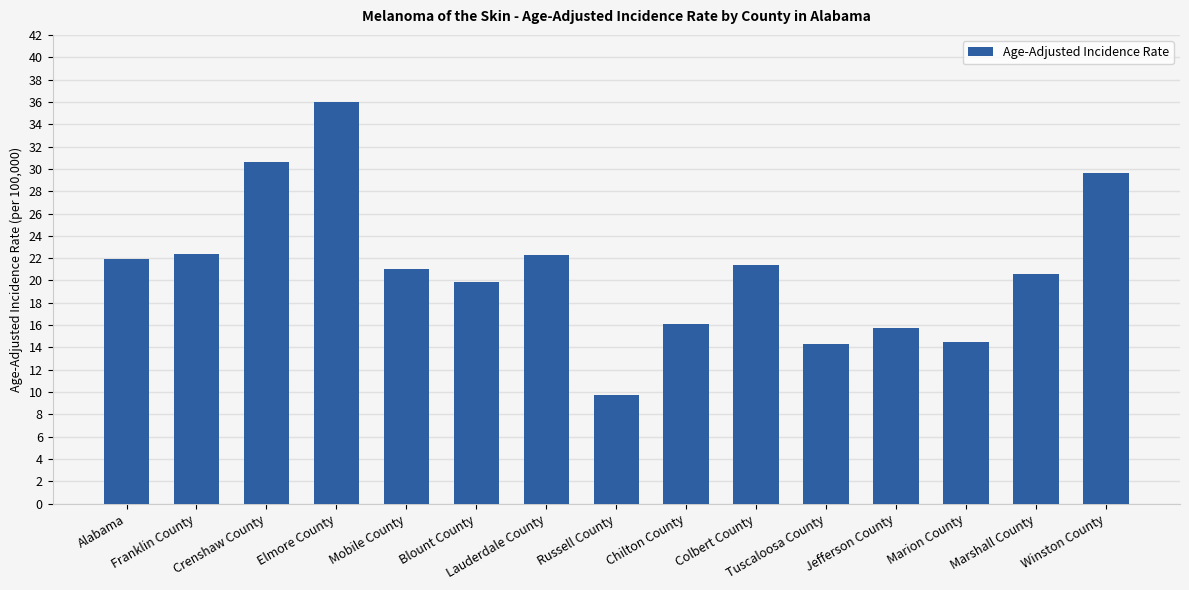

What is the greatest value displayed?

36.0